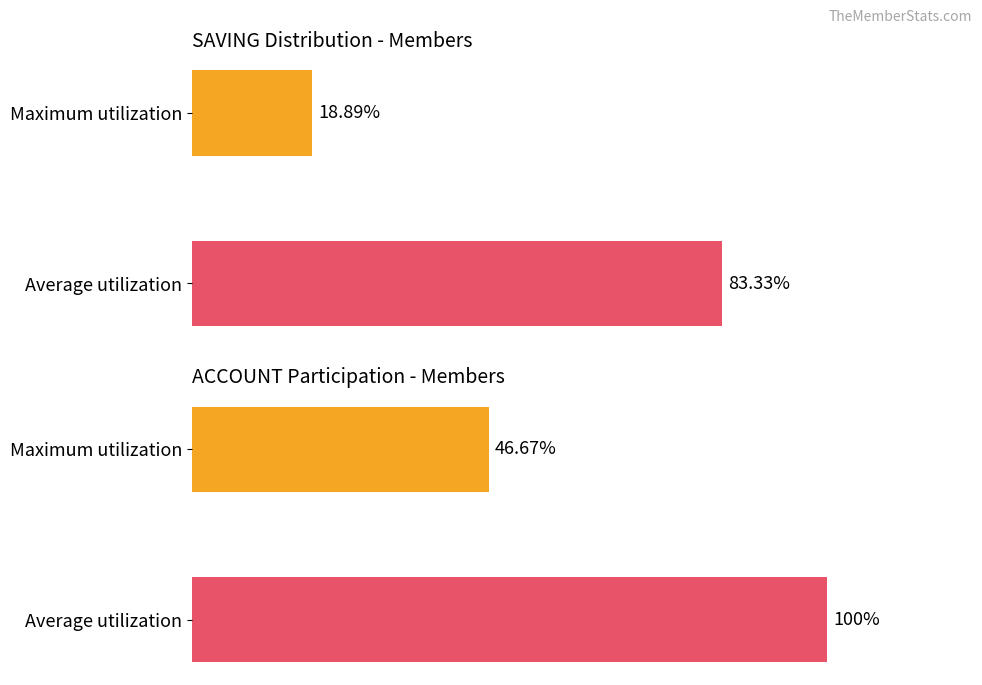

Does the chart contain any negative values?

No